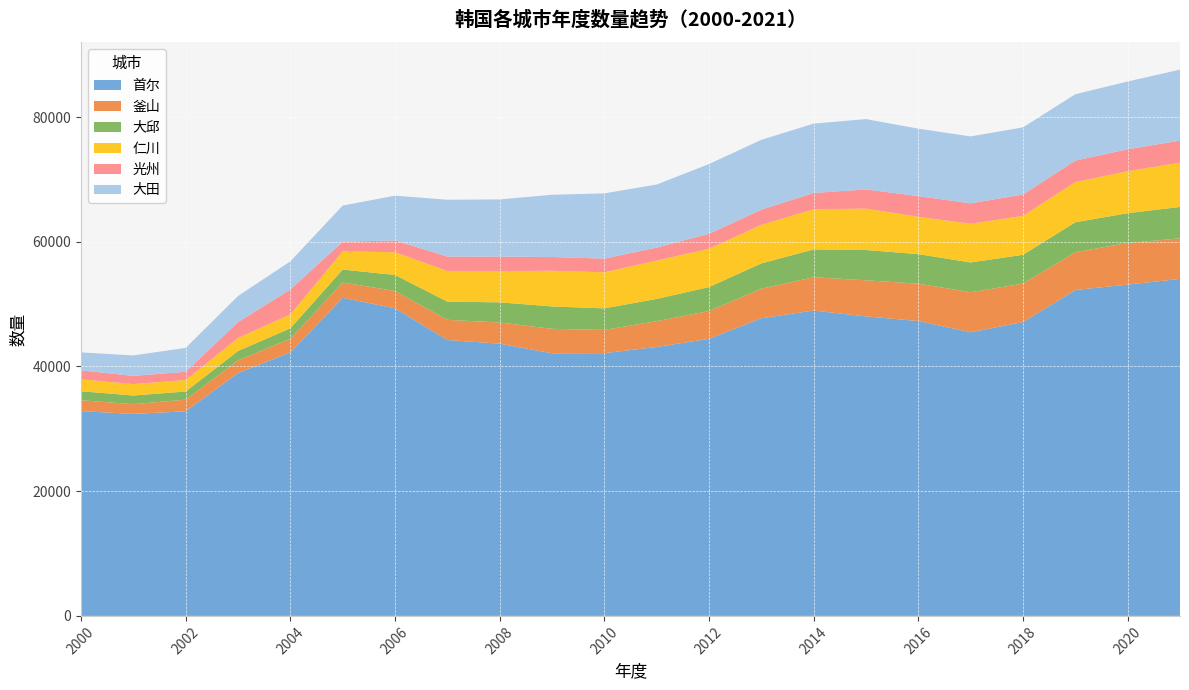

Reading left to right, list all the values displayed in this chart.

首尔: 32839	32391	32813	38944	42261	51013	49320	44245	43654	42108	42136	43132	44439	47737	48969	48030	47288	45482	47123	52270	53124	54042
釜山: 1749	1563	1864	2032	2184	2456	2785	3238	3399	3935	3722	4132	4459	4738	5337	5786	5989	6422	6172	6058	6676	6504
大邱: 1442	1389	1311	1504	1678	2070	2571	2915	3230	3585	3459	3568	3835	4054	4470	4864	4735	4779	4619	4801	4782	5037
仁川: 1905	1828	1850	2081	2220	2935	3632	4911	5011	5719	5779	6139	6150	6185	6438	6633	5989	6195	6236	6439	6728	7095
光州: 1438	1322	1310	2549	4006	1531	1902	2320	2327	2211	2203	2093	2387	2436	2612	3074	3321	3279	3431	3458	3522	3549
大田: 2883	3281	3832	4192	4510	5796	7184	9109	9169	9974	10457	10112	11190	11197	11118	11283	10811	10734	10767	10632	10867	11374